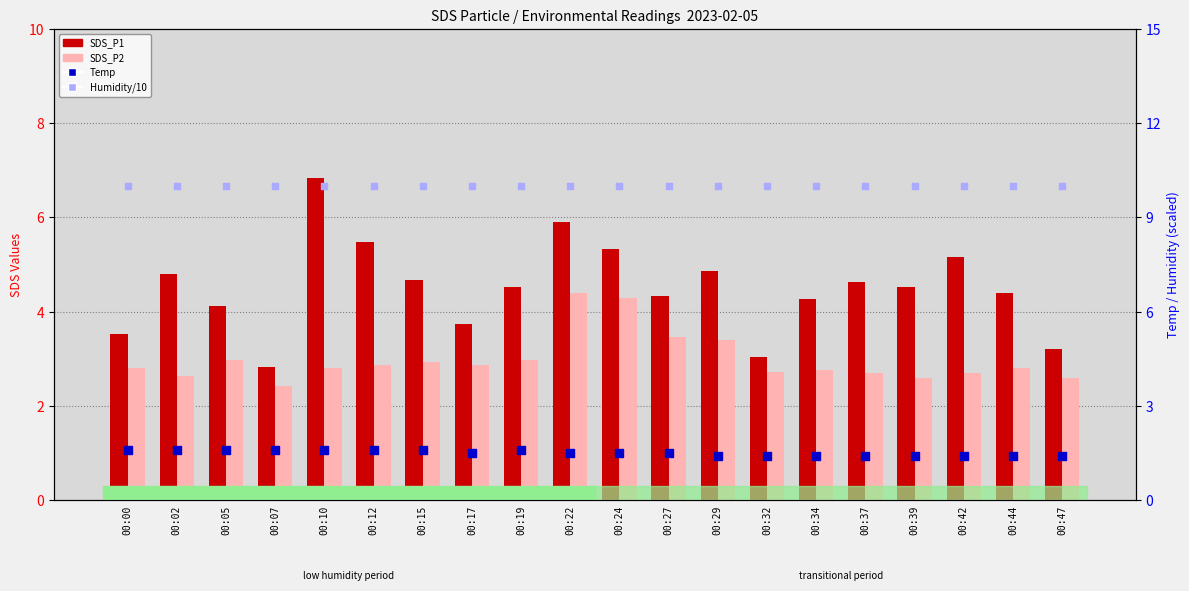

Which series contains the lowest Y value?

Temp